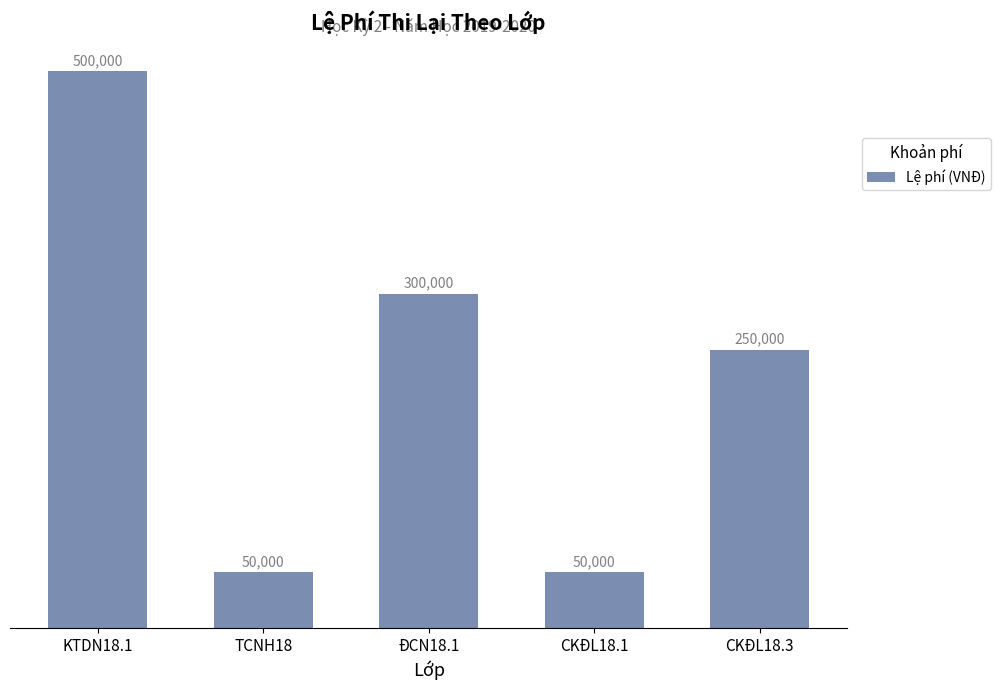

What is the label of the 4th bar from the right?

TCNH18